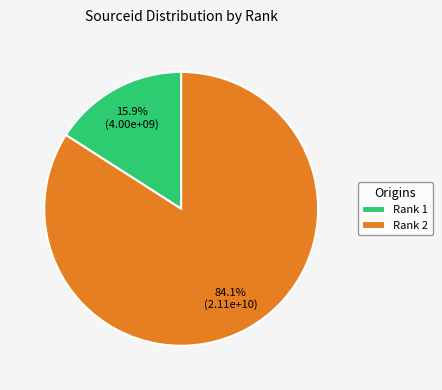

What percentage do Rank 2 and Rank 1 together represent?

100.0%